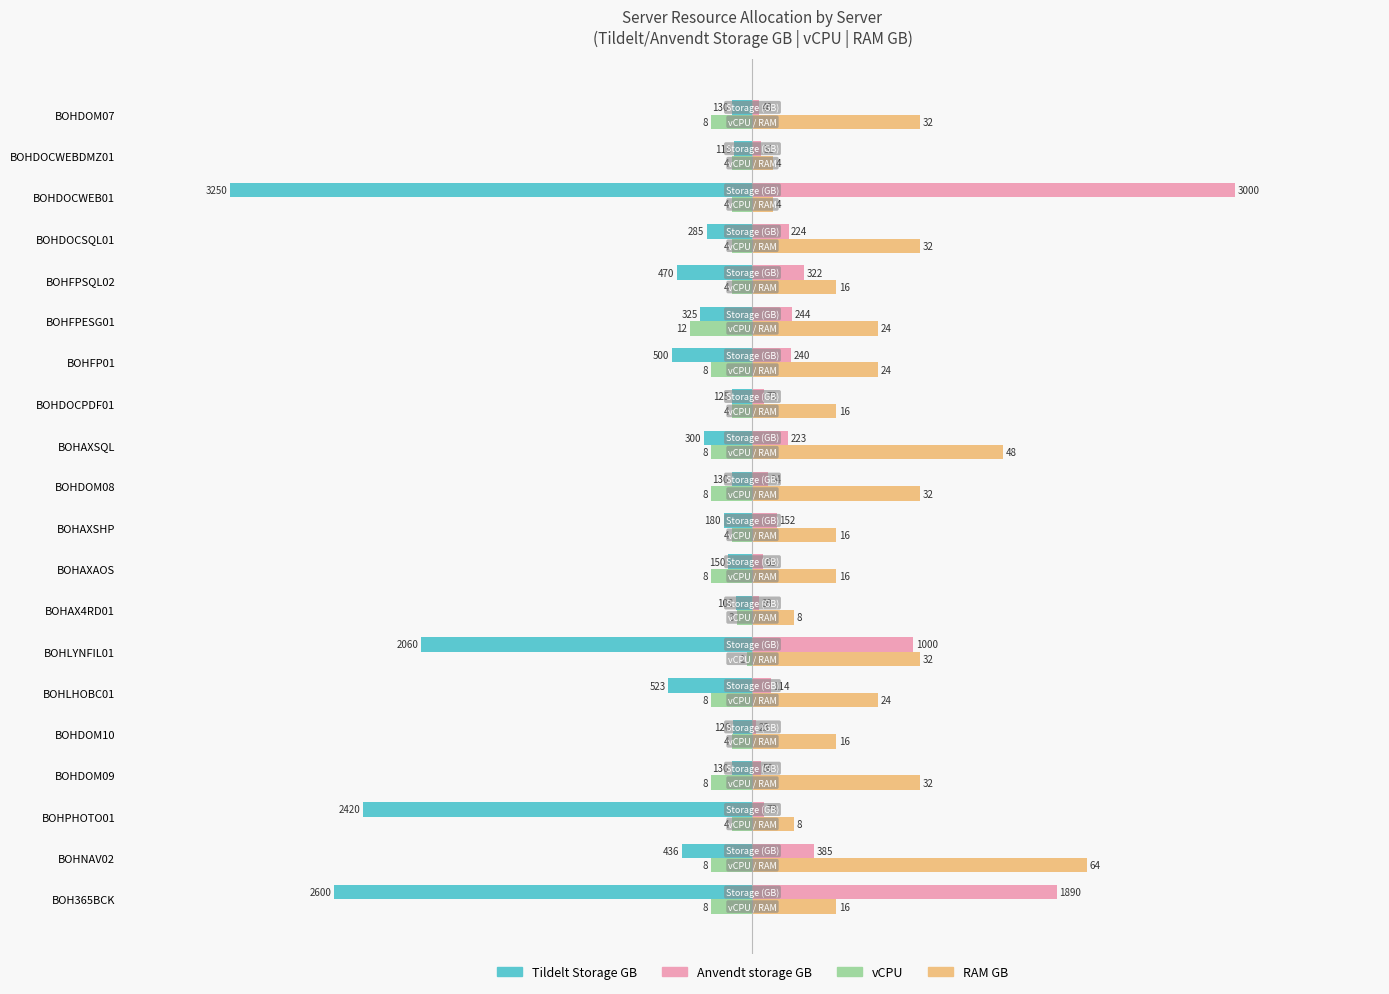

What are all the series names shown in the legend?

Tildelt Storage GB, Anvendt storage GB, vCPU, RAM GB